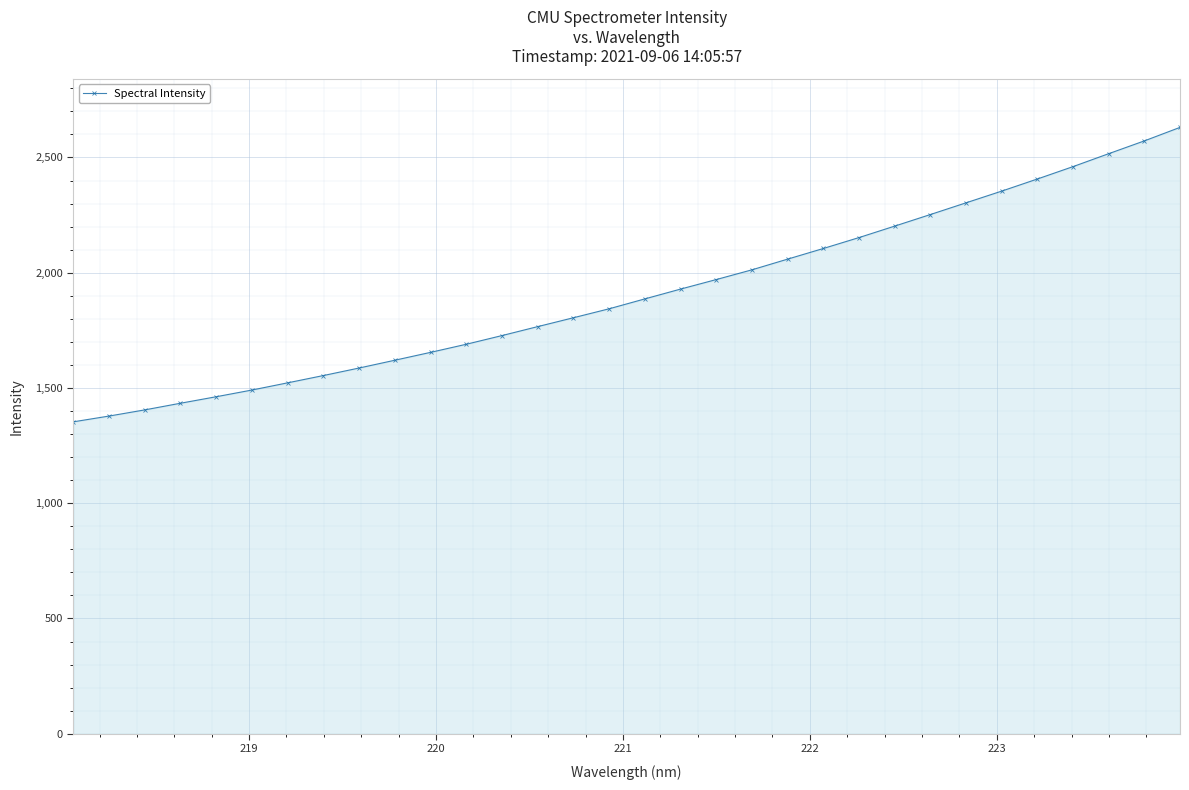

What is the maximum value shown in the chart?

2630.5